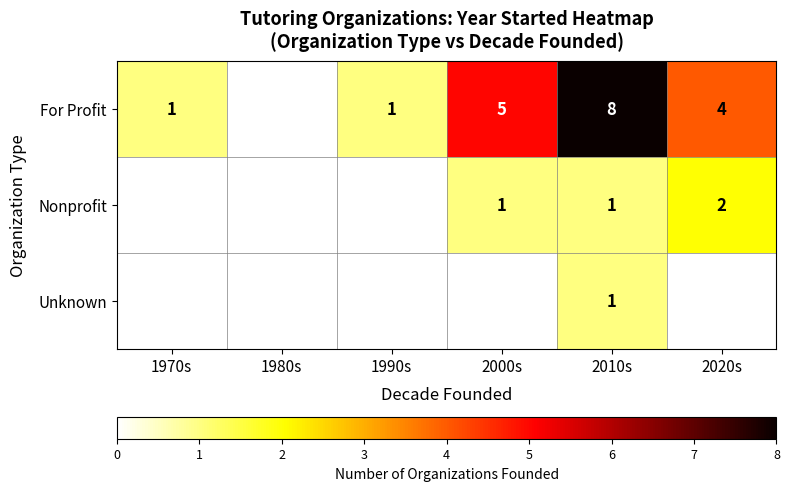

At how many categories does at least one series exceed 6?

1